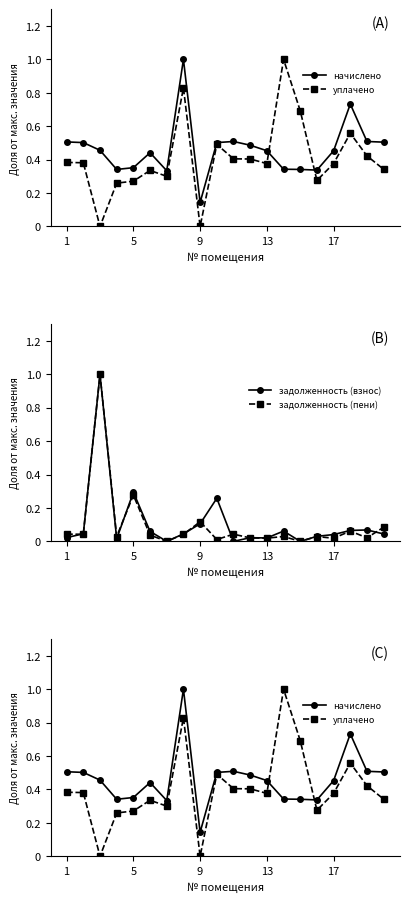

What is the maximum value for задолженность (пени)?

1.0